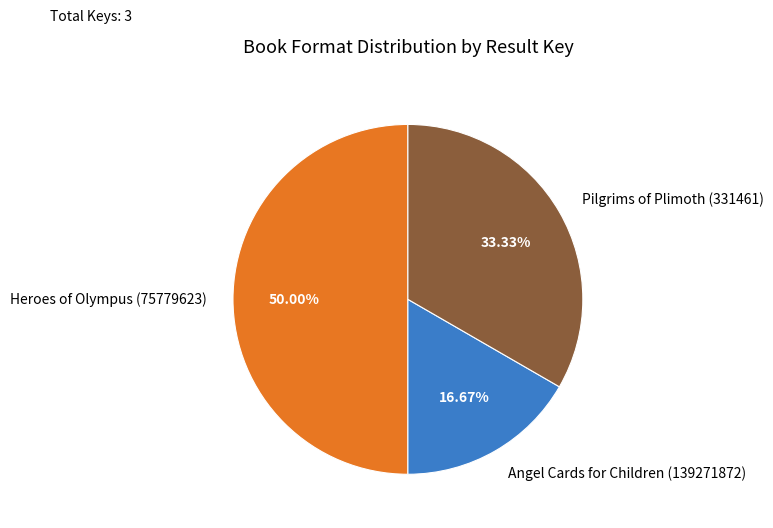

True or false: Pilgrims of Plimoth (331461) accounts for 33% of the total.

True